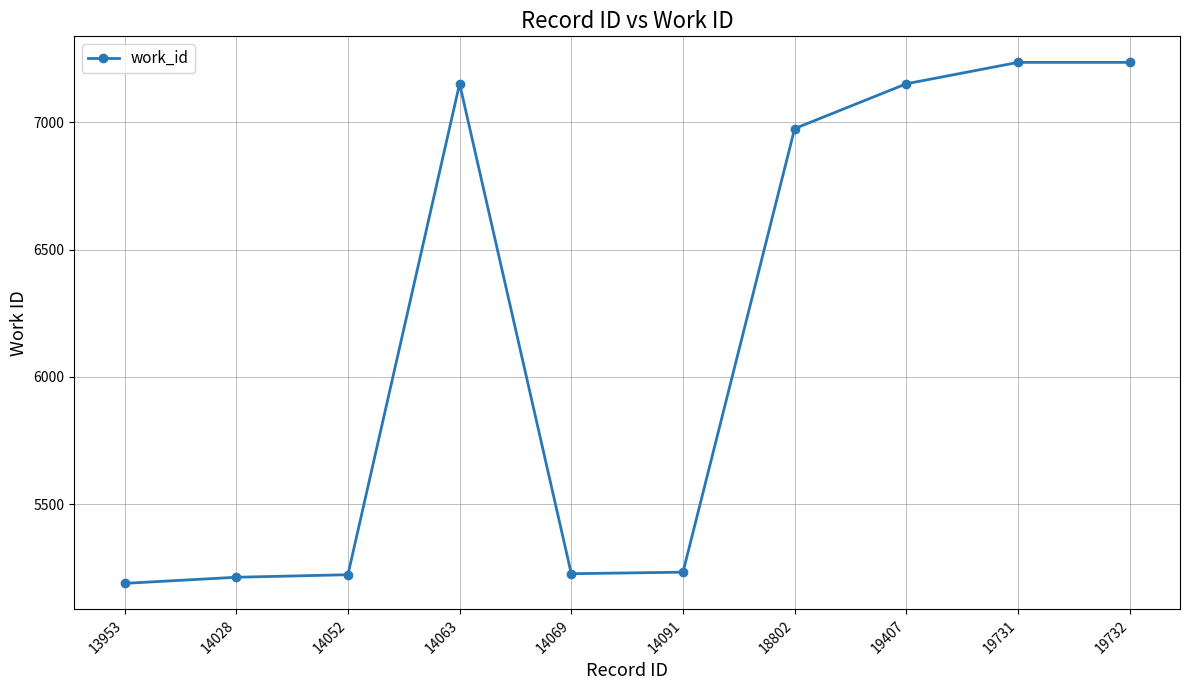

Which has a higher value, 14052 or 19731?

19731